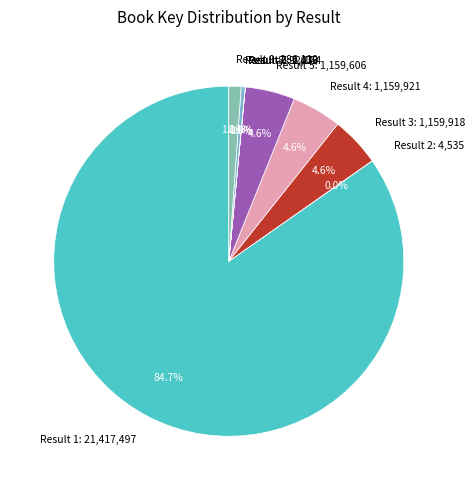

Which category has the biggest portion of the pie?

Result 1